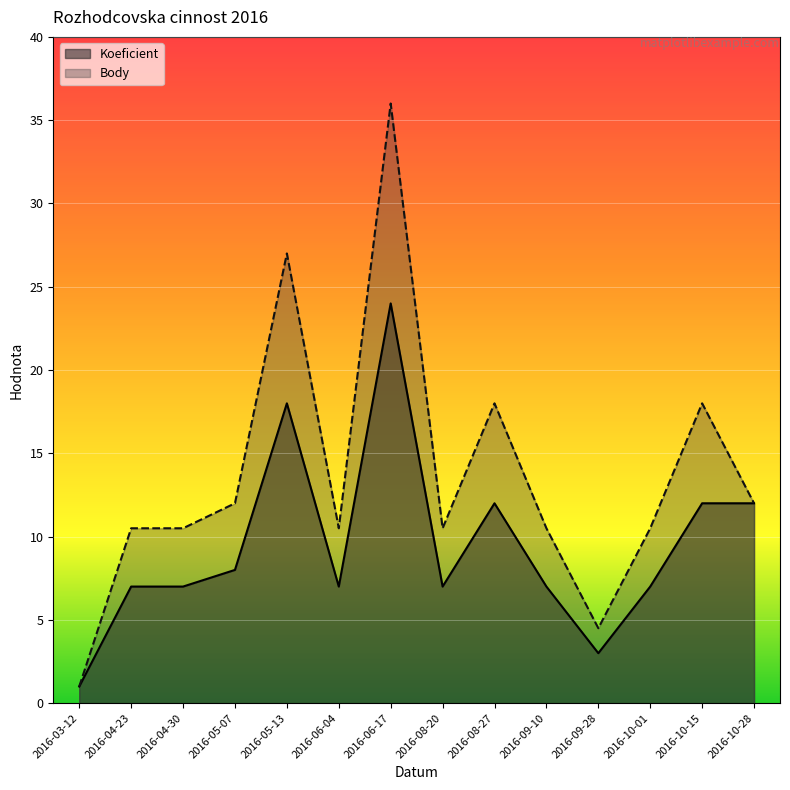

List the labels in order of Koeficient value, smallest first.

2016-03-12, 2016-09-28, 2016-04-23, 2016-04-30, 2016-06-04, 2016-08-20, 2016-09-10, 2016-10-01, 2016-05-07, 2016-08-27, 2016-10-15, 2016-10-28, 2016-05-13, 2016-06-17